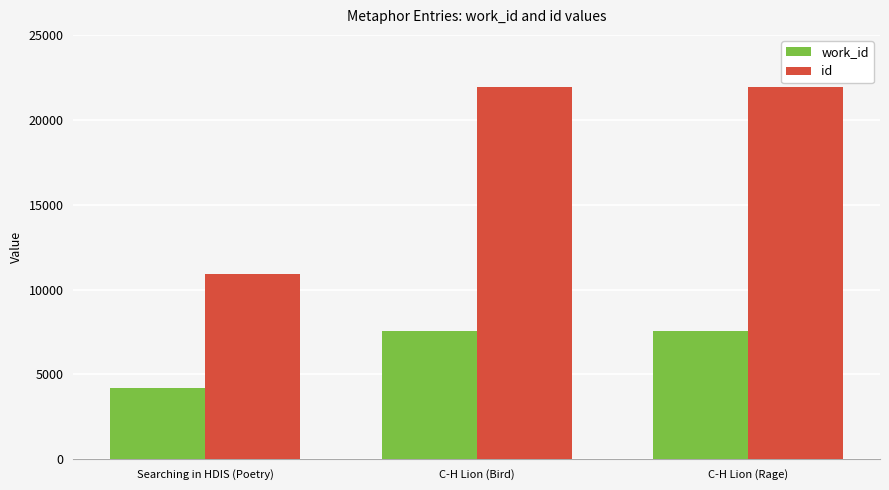

True or false: id has a value of 21904 at C-H Lion (Bird).

True